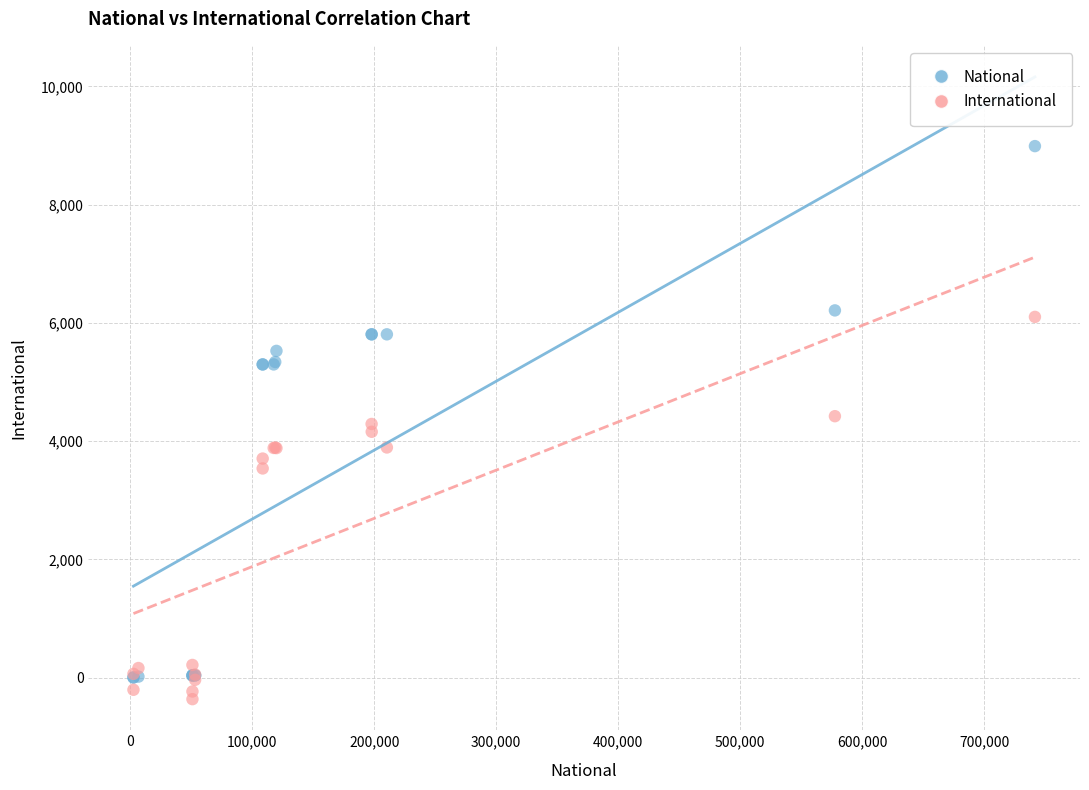

In the International series, what Y value is closest to 2868?

3537.3